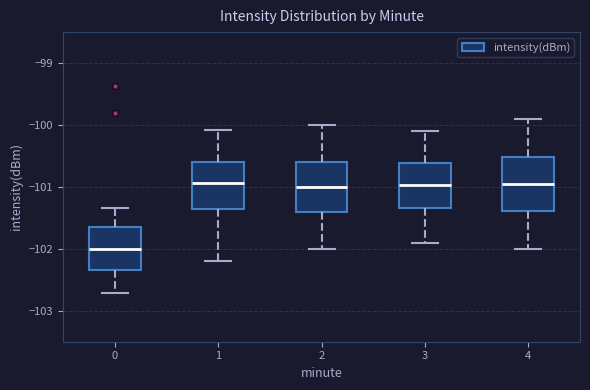

Reading left to right, read every box against the y-axis: the position of its median line, the range the box covers, and the ends of its whiskers. The values are not printed on the chart, so give them approximately, as read against the axis.

0: median -102.0, box -102.3 to -101.6, whiskers -102.7 to -101.3
1: median -100.9, box -101.4 to -100.6, whiskers -102.2 to -100.1
2: median -101.0, box -101.4 to -100.6, whiskers -102.0 to -100.0
3: median -101.0, box -101.3 to -100.6, whiskers -101.9 to -100.1
4: median -100.9, box -101.4 to -100.5, whiskers -102.0 to -99.9